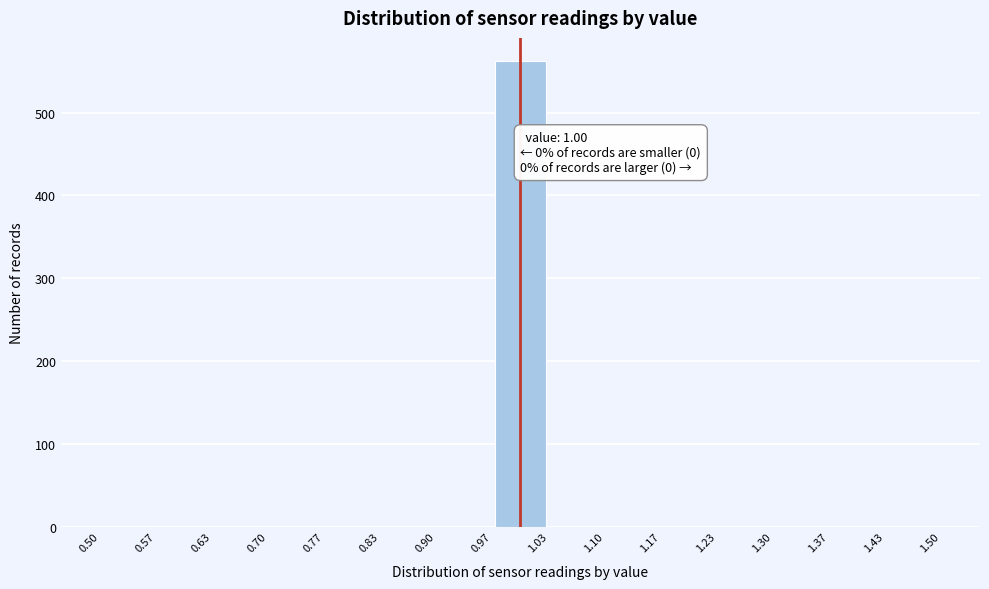

Which range on the x-axis has the tallest bar?

0.97 to 1.03